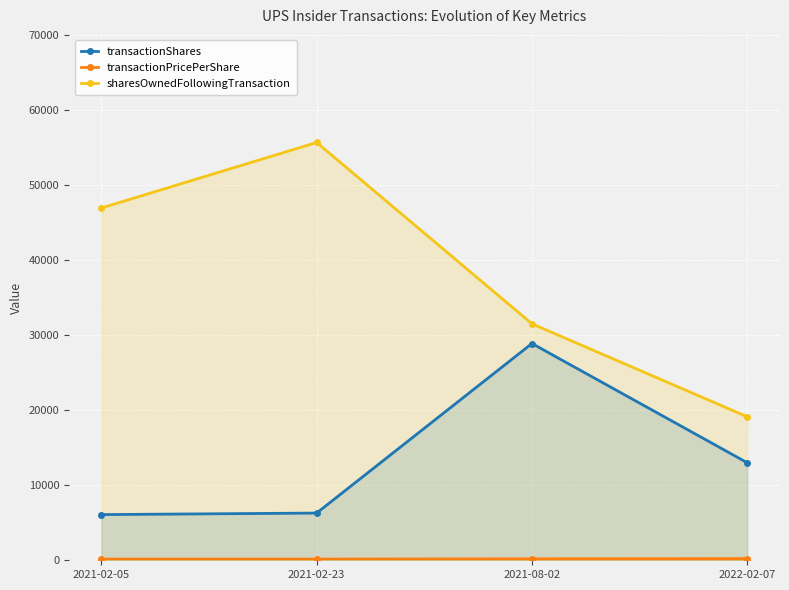

What is the difference between the second highest and minimum values in the sharesOwnedFollowingTransaction series?

27813.0